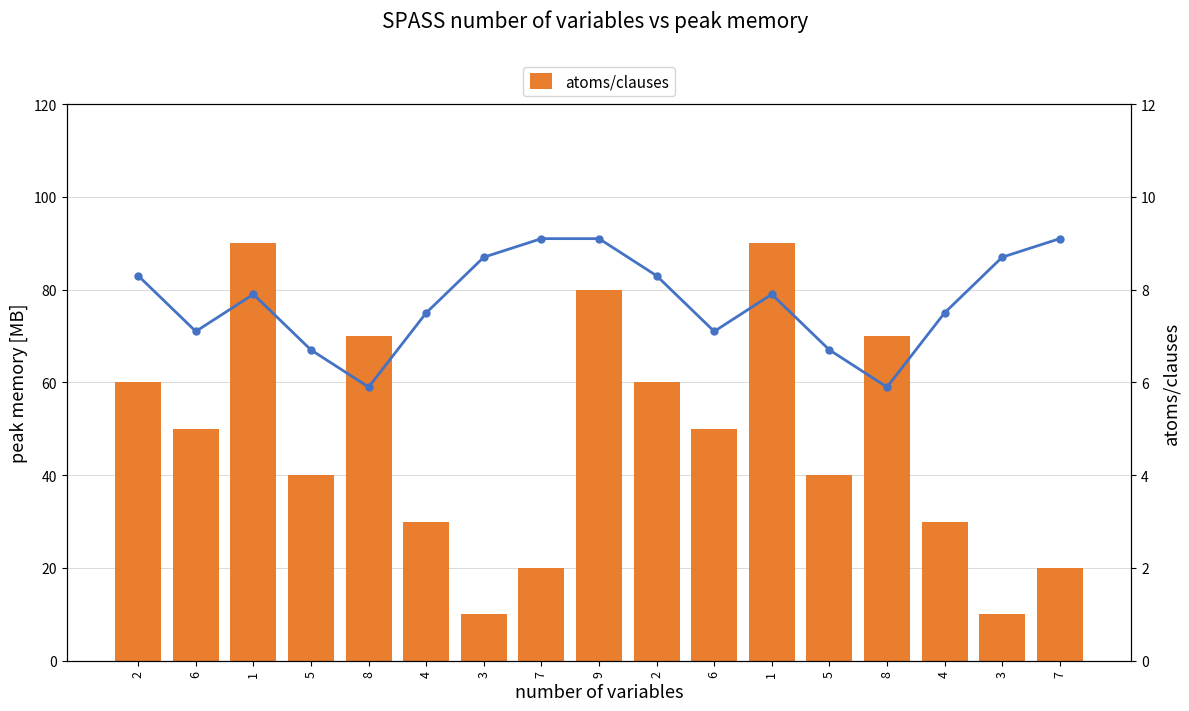

What is the greatest value displayed?

90.0